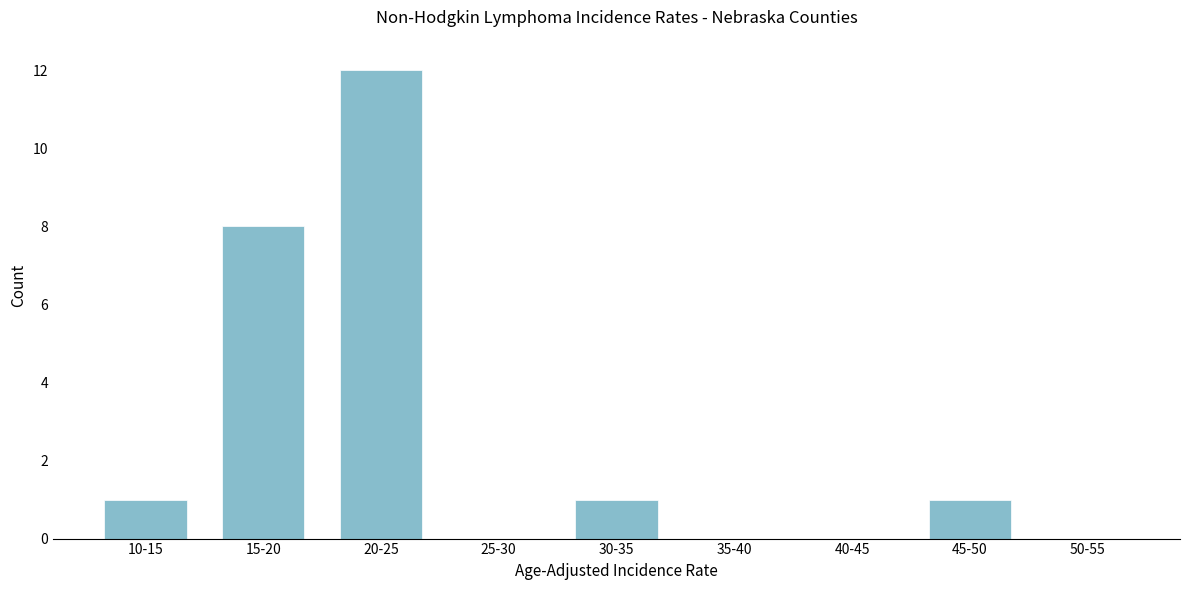

Reading left to right, list all the values displayed in this chart.

10-15=1	15-20=8	20-25=12	25-30=0	30-35=1	35-40=0	40-45=0	45-50=1	50-55=0